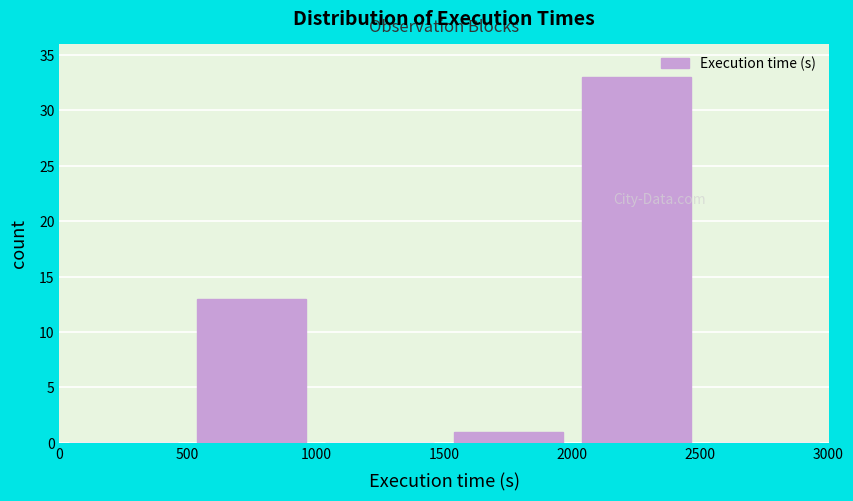

What is the height of the bar covering 500 to 1000 on the x-axis? The values are not printed on the chart, so give them approximately, as read against the axis.

13